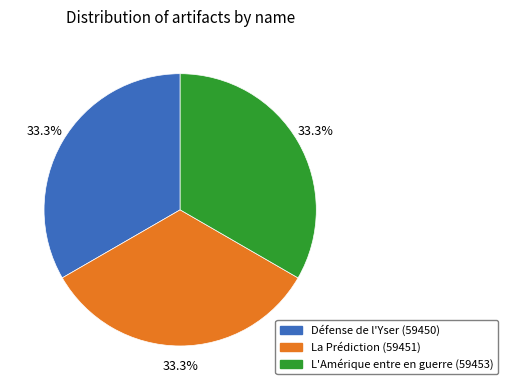

True or false: La Prédiction accounts for 33% of the total.

True